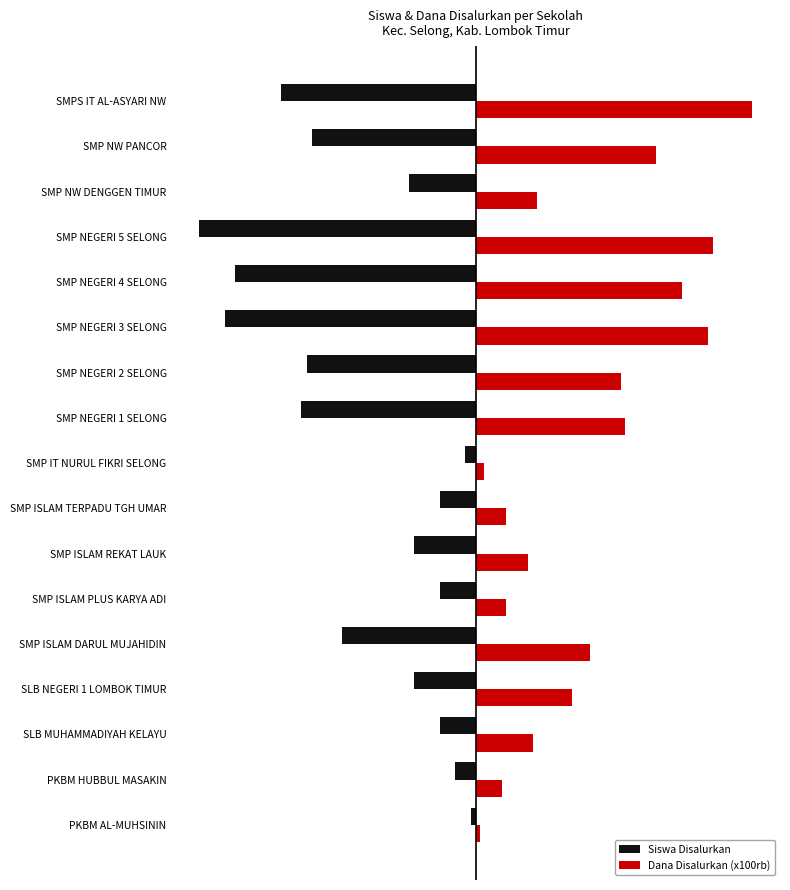

What is the sum of all Dana Disalurkan (x100rb) values?

690.5